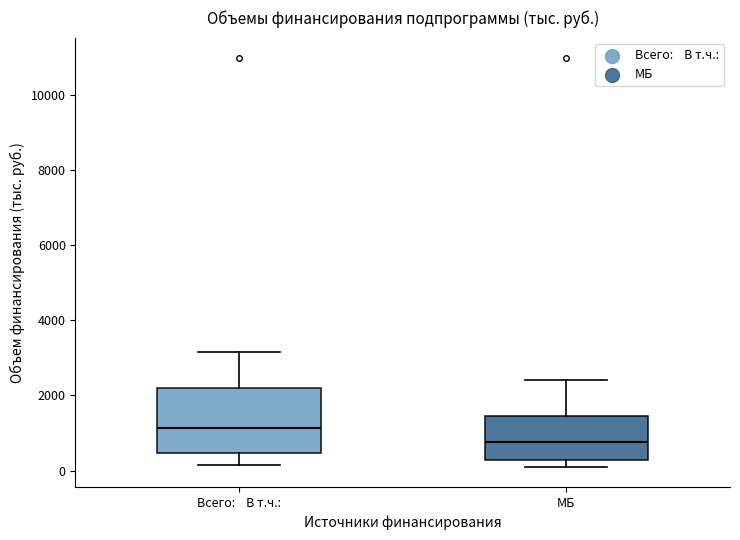

Which box's median line is the lowest?

МБ